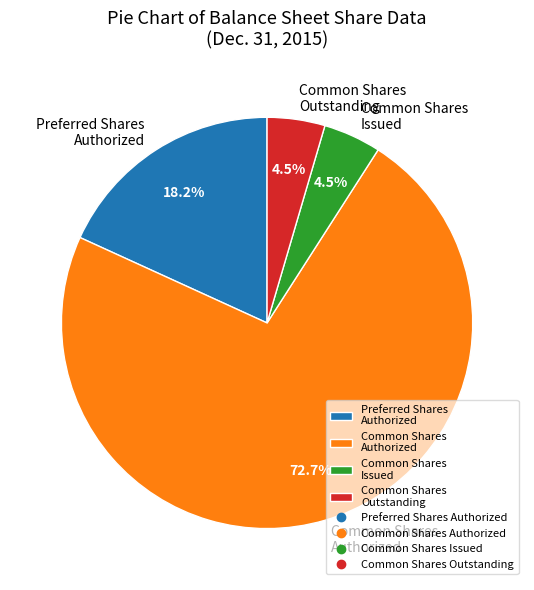

Does any single category account for the majority?

Yes